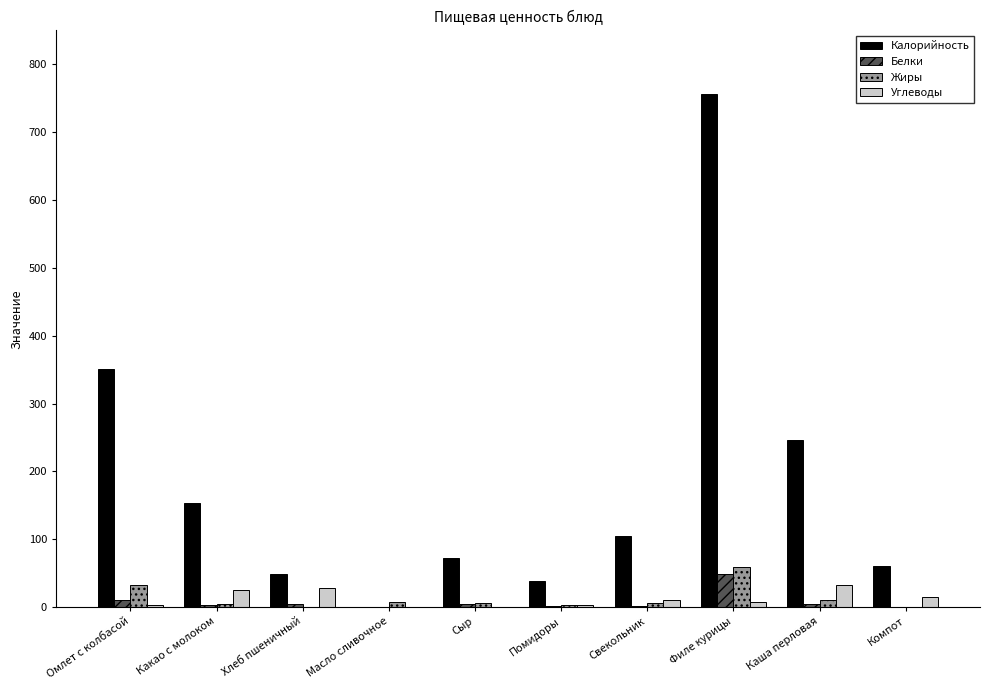

The Калорийность series shows 756.9 at Филе курицы. True or false?

True